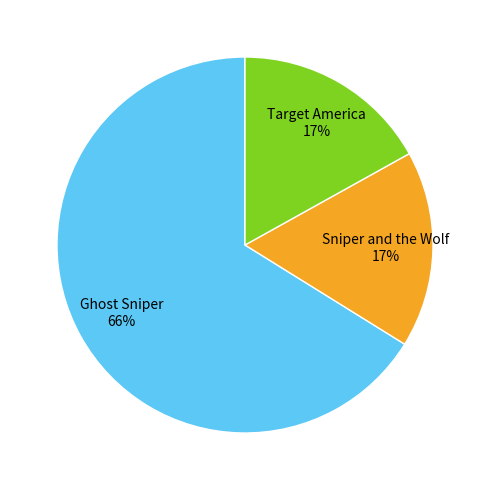

To the nearest percent, what is the difference between the Sniper and the Wolf and Ghost Sniper slice percentages?

49%